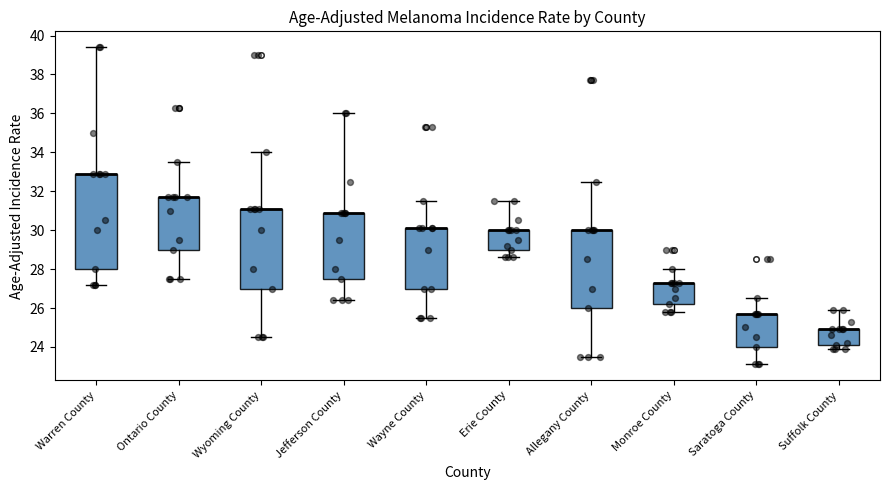

Where does the lower whisker of the box for Monroe County end on the y-axis? The values are not printed on the chart, so give them approximately, as read against the axis.

25.8